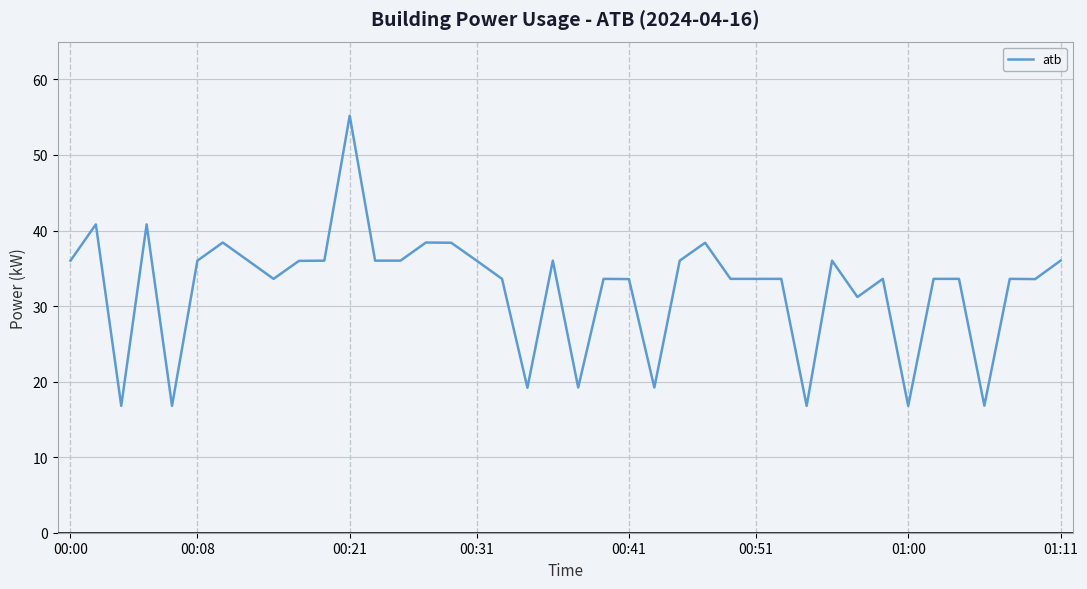

What is the difference between the maximum and minimum values?

38.4